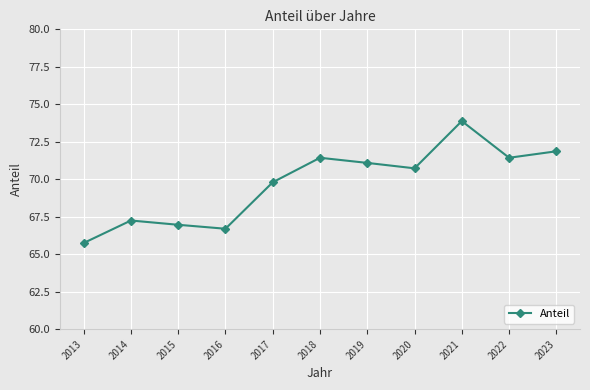

Is this an area chart (filled region under the line)?

No